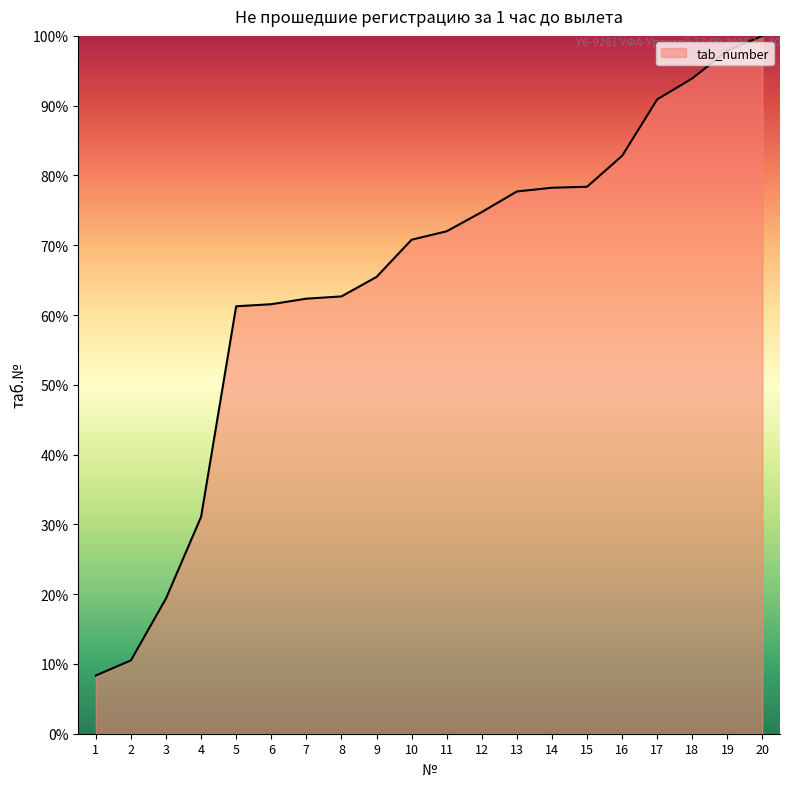

The chart shows a value of 70.8 at 10. True or false?

True